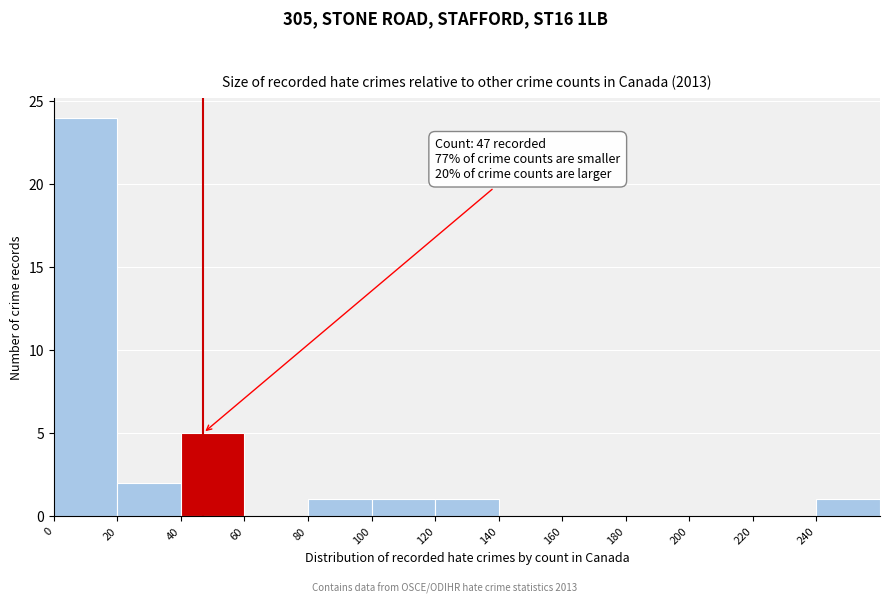

Which range on the x-axis has the tallest bar?

0 to 20